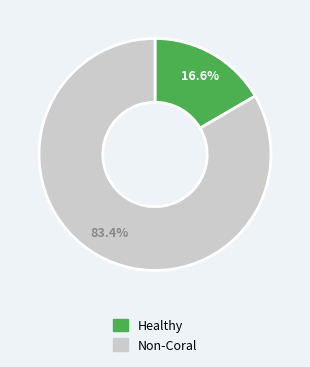

Is there any slice that represents more than half of the pie?

Yes